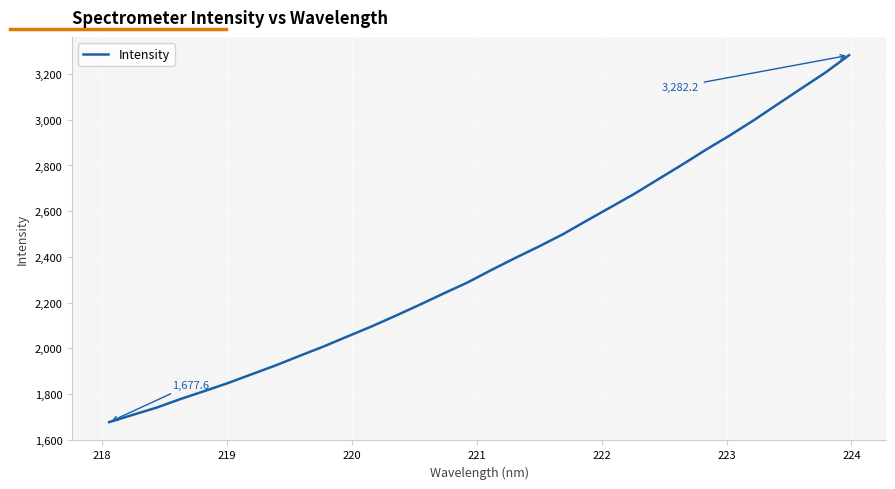

What is the minimum value shown in the chart?

1677.6